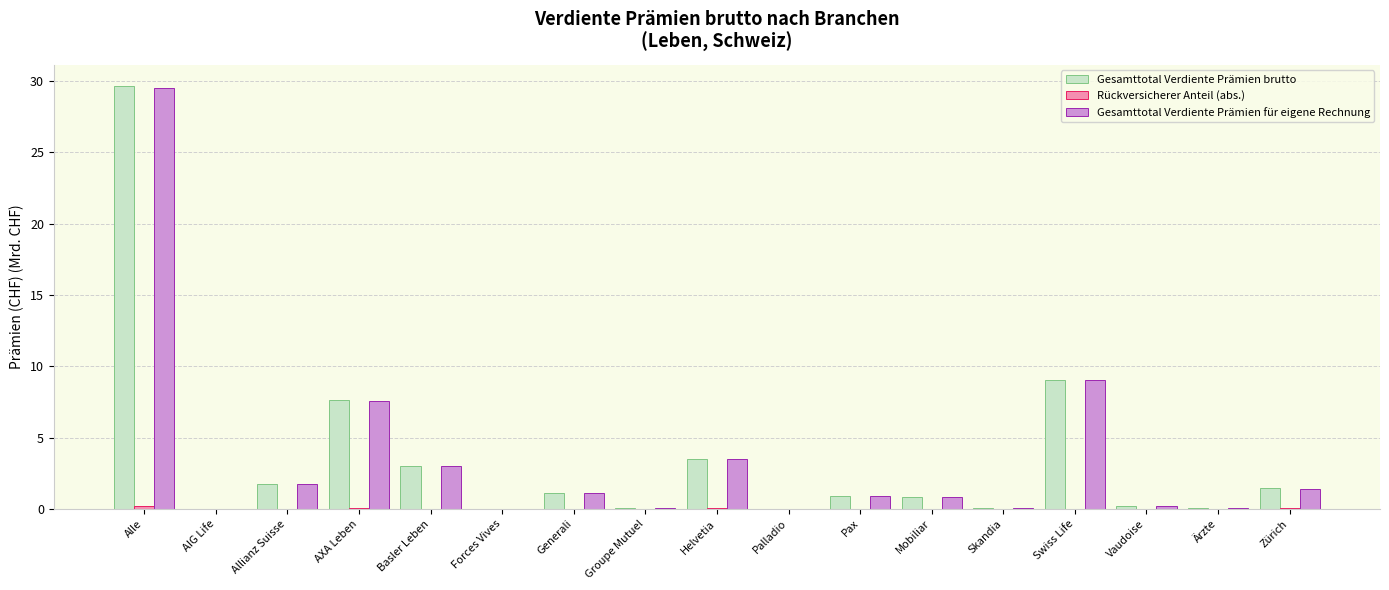

At which label is Gesamttotal Verdiente Prämien für eigene Rechnung closest to 14?

Swiss Life